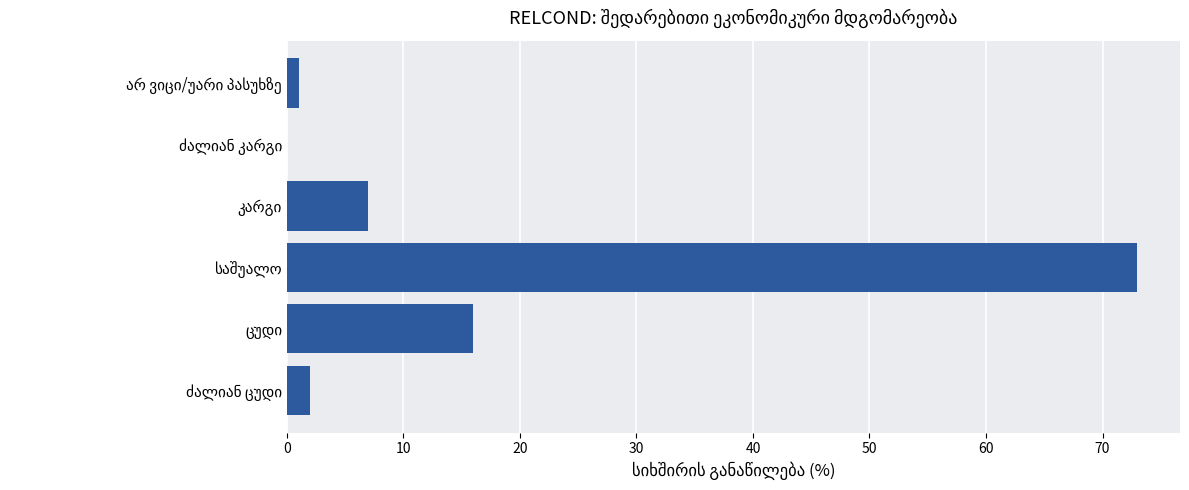

What is the greatest value displayed?

73